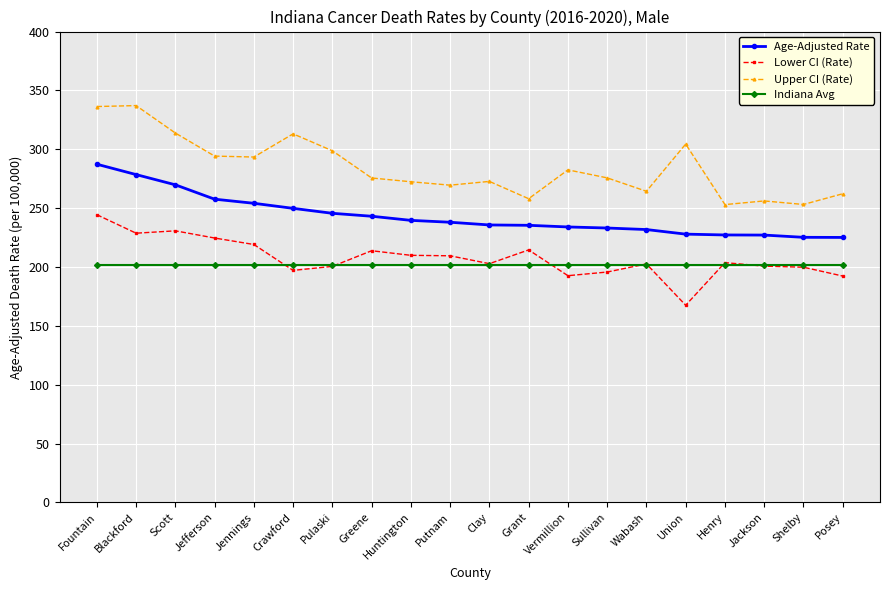

Rank the series by their maximum value, from lowest to highest.

Indiana Avg, Lower CI (Rate), Age-Adjusted Rate, Upper CI (Rate)